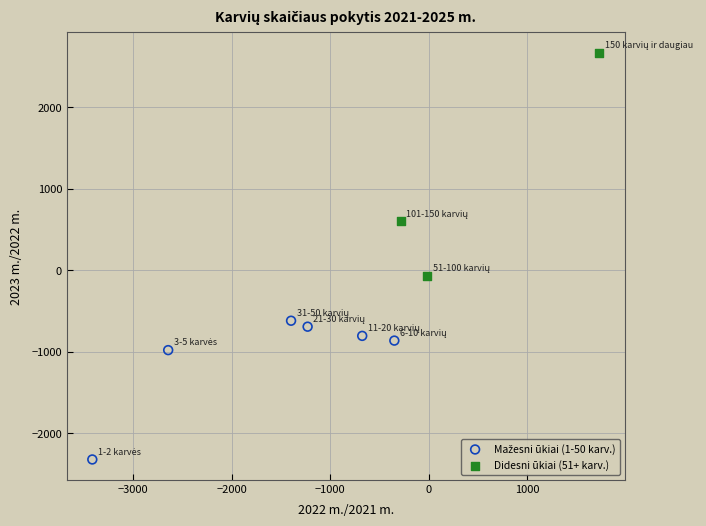

Which series has the largest Y range (max minus min)?

Didesni ūkiai (51+ karv.)